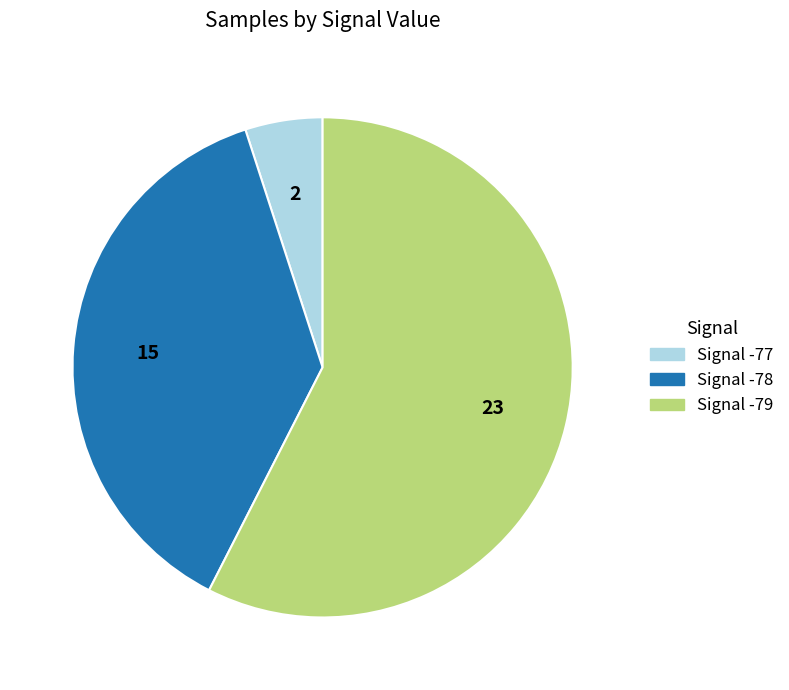

Is there any slice that represents more than half of the pie?

Yes